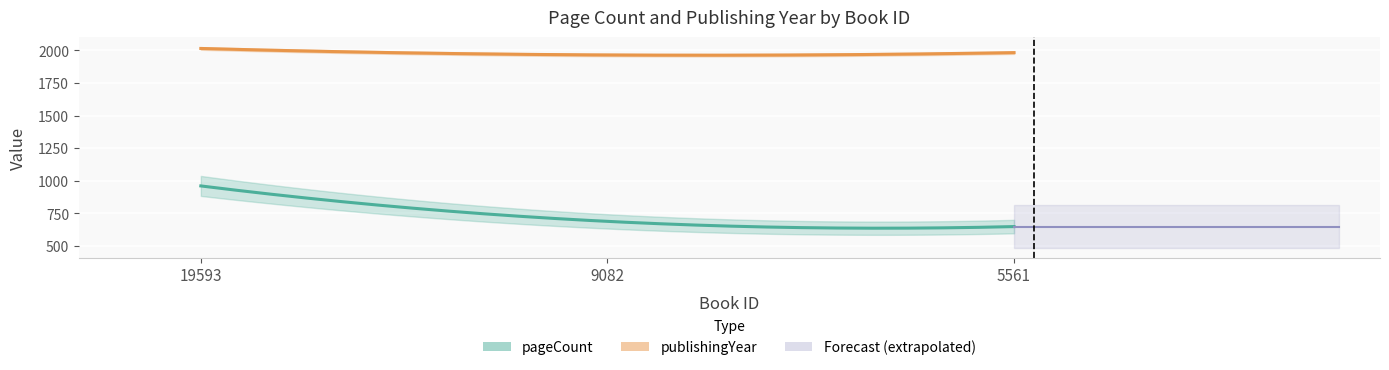

At which label is pageCount closest to 804?

9082